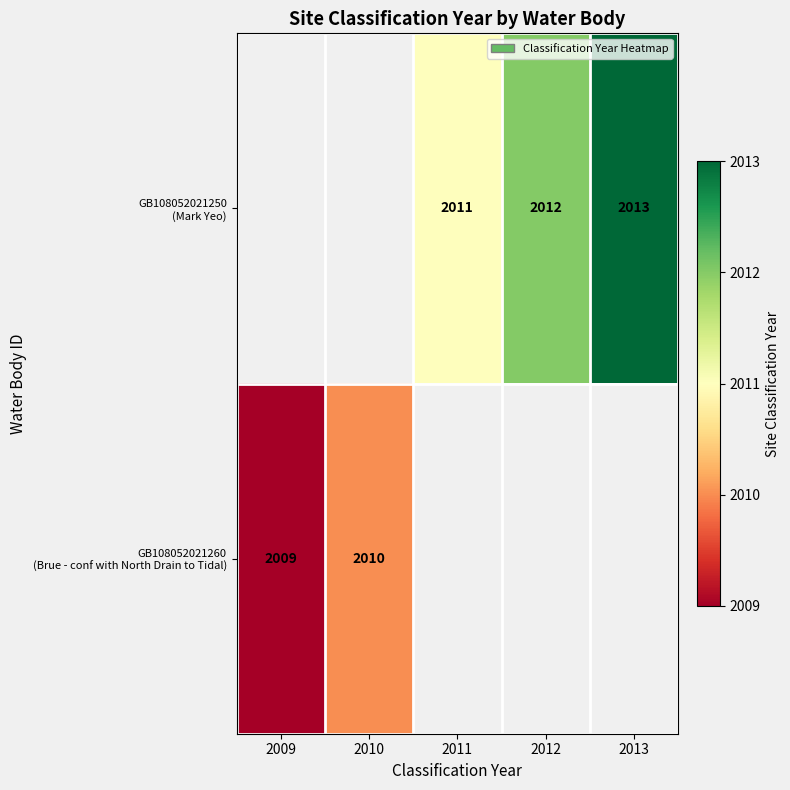

Rank the series by their maximum value, from highest to lowest.

GB108052021250 (Mark Yeo), GB108052021260 (Brue - conf with North Drain to Tidal)